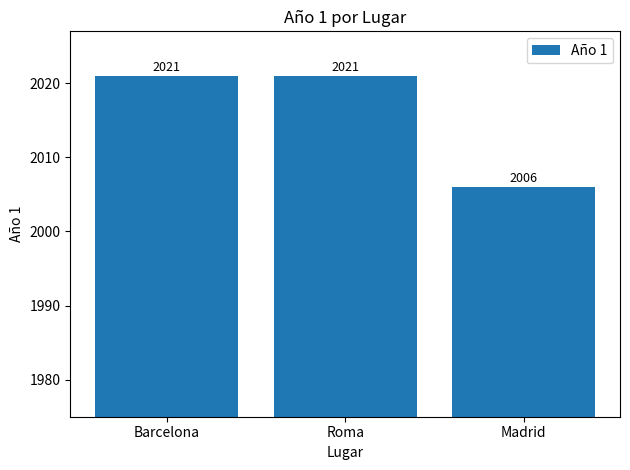

At which label is the value closest to 2013?

Madrid